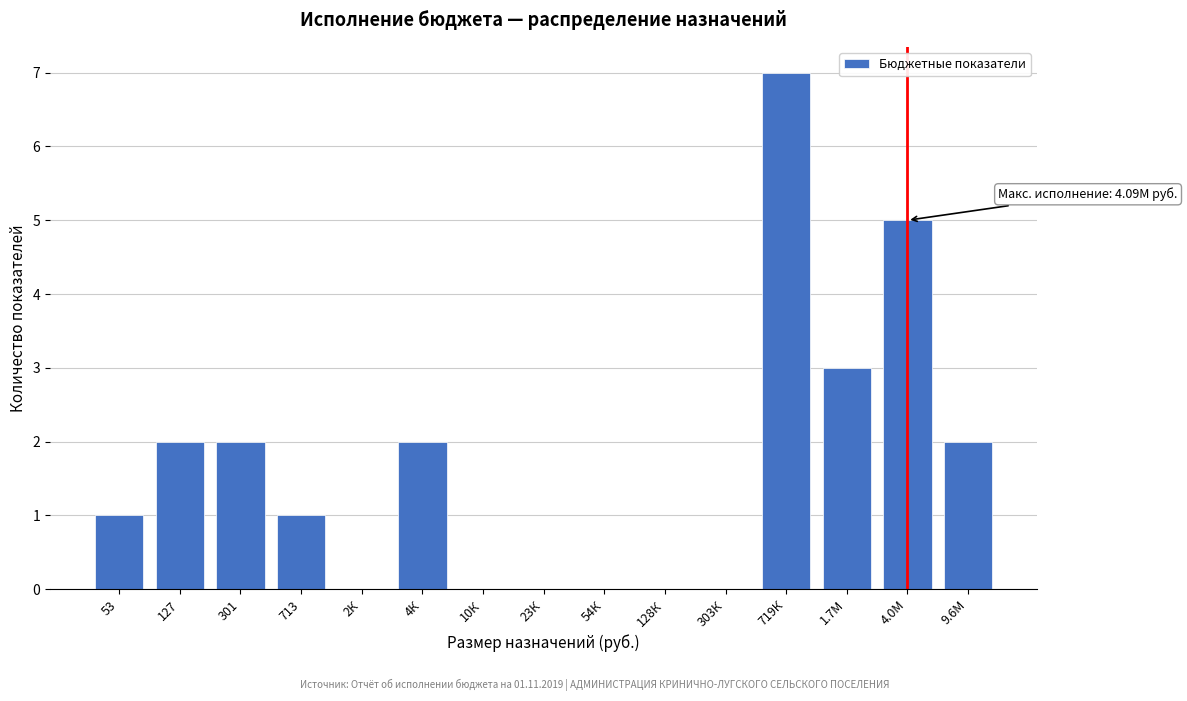

Reading left to right, transcribe all the data shown in this chart.

53=1	127=2	301=2	713=1	2К=0	4К=2	10К=0	23К=0	54К=0	128К=0	303К=0	719К=7	1.7М=3	4.0М=5	9.6М=2